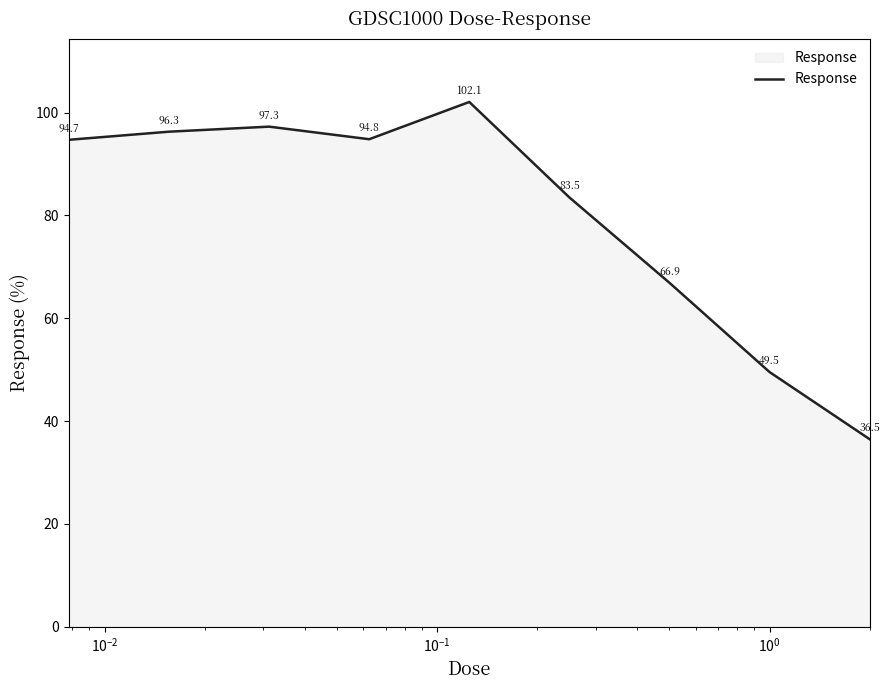

What is the minimum value shown in the chart?

36.5